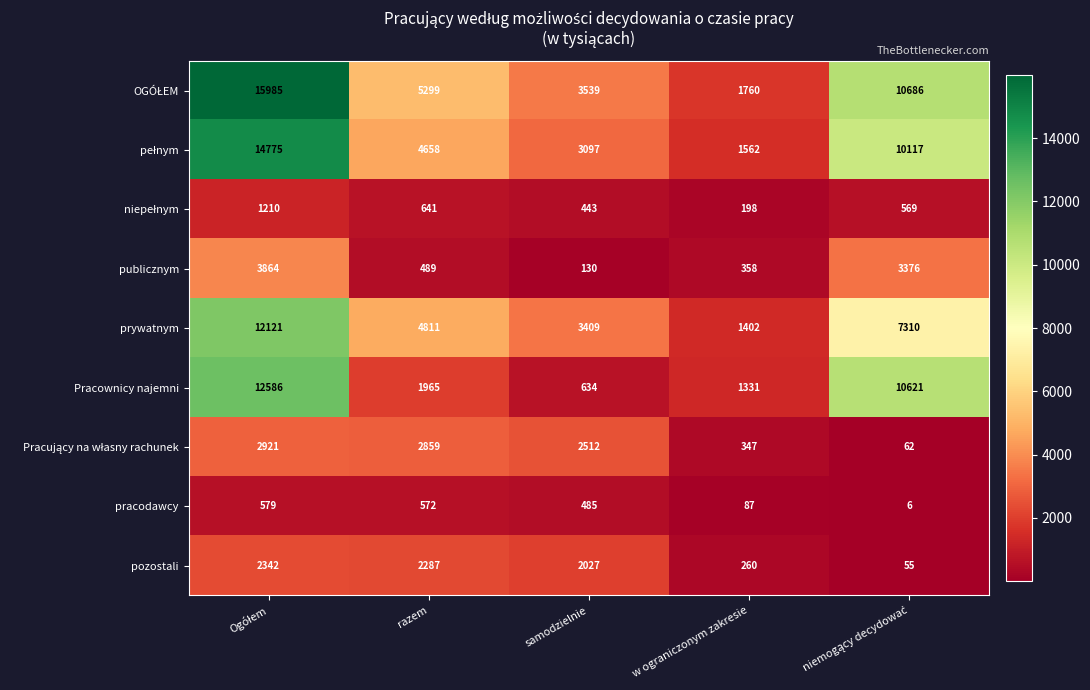

True or false: pracodawcy has a value of 87 at w ograniczonym zakresie.

True